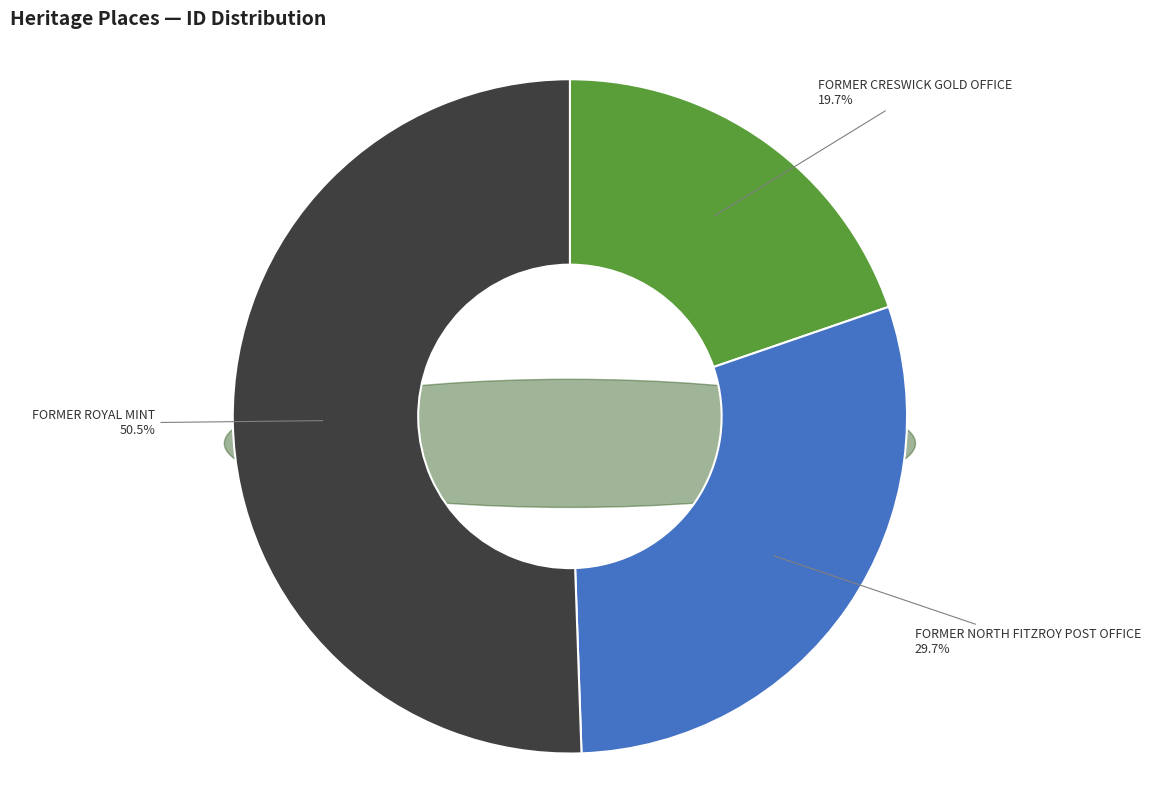

Which slice is the smallest?

FORMER CRESWICK GOLD OFFICE